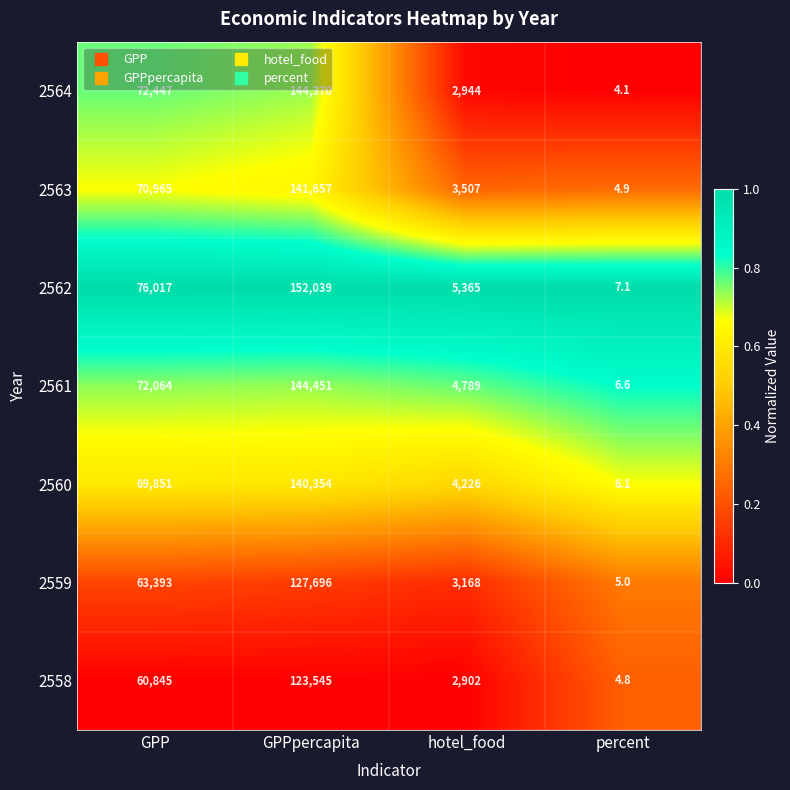

Reading left to right, extract all data points from this chart.

2564: GPP=72447.0	GPPpercapita=144370.0	hotel_food=2944.0	percent=4.1
2563: GPP=70965.0	GPPpercapita=141657.0	hotel_food=3507.0	percent=4.9
2562: GPP=76017.0	GPPpercapita=152039.0	hotel_food=5365.0	percent=7.1
2561: GPP=72064.0	GPPpercapita=144451.0	hotel_food=4789.0	percent=6.6
2560: GPP=69851.0	GPPpercapita=140354.0	hotel_food=4226.0	percent=6.1
2559: GPP=63393.0	GPPpercapita=127696.0	hotel_food=3168.0	percent=5.0
2558: GPP=60845.0	GPPpercapita=123545.0	hotel_food=2902.0	percent=4.8